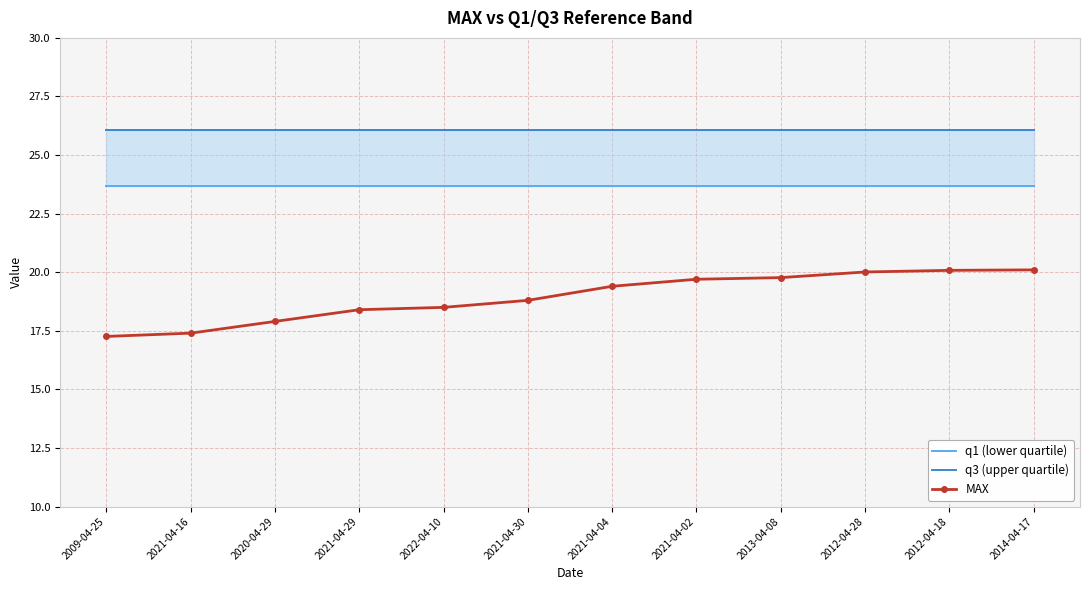

Which series has the widest spread of values?

MAX